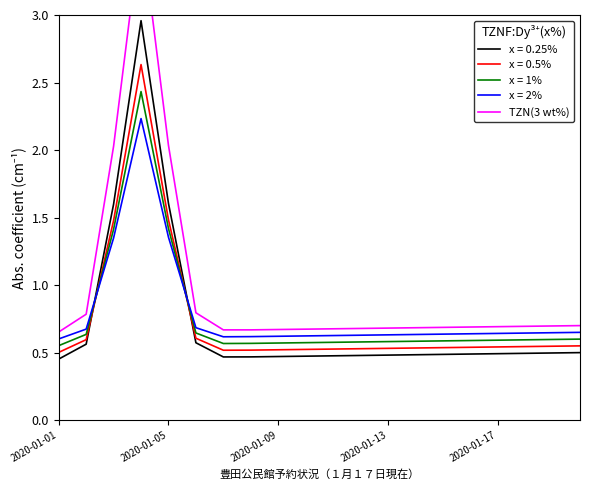

The value of x = 0.5% at 2020-01-05 is 2.0. True or false?

False